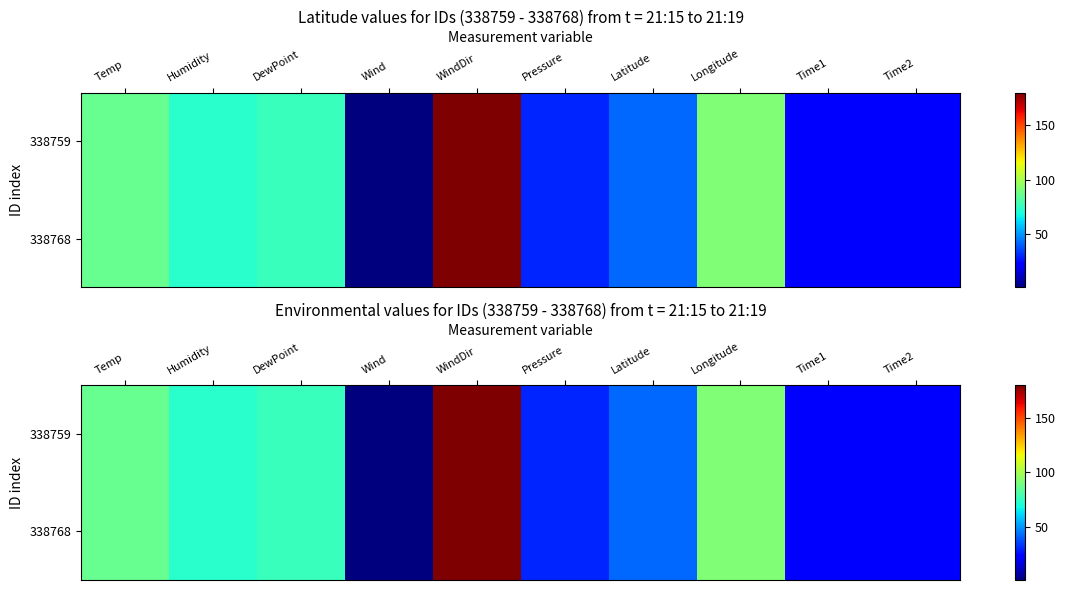

What is the sum of all 338759 values?

622.3